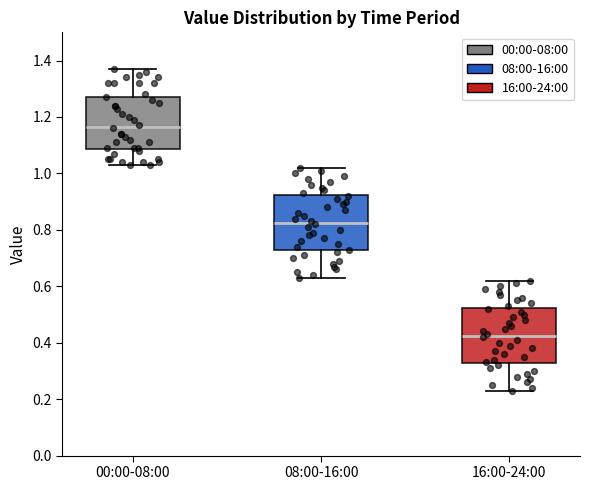

Where does the upper whisker of the box for 00:00-08:00 end on the y-axis? The values are not printed on the chart, so give them approximately, as read against the axis.

1.38